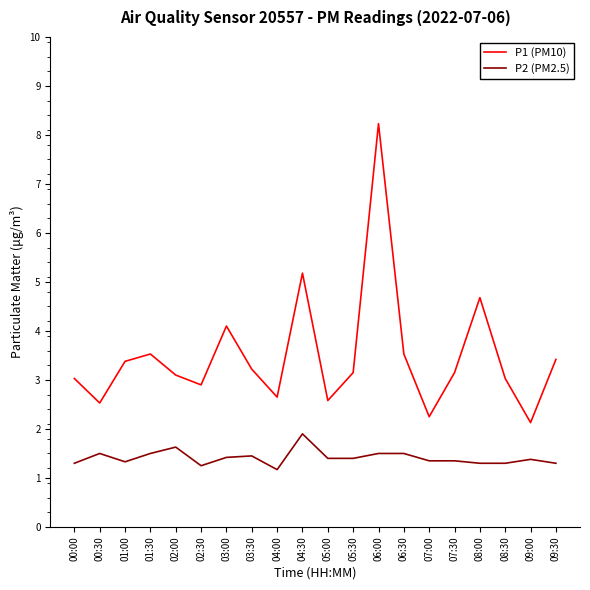

Is it true that P2 (PM2.5) equals 1.4 at 03:30?

True